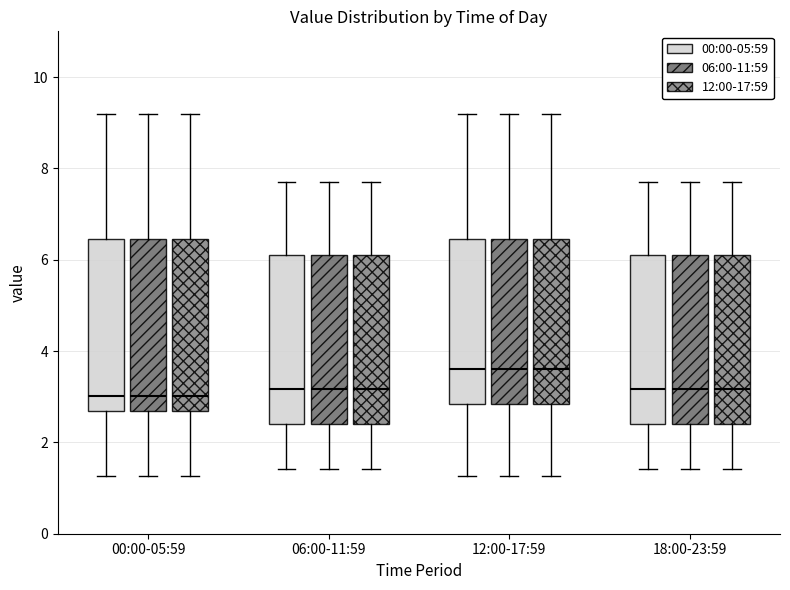

Where does the lower whisker of the box for 18:00-23:59 (00:00-05:59) end on the y-axis? The values are not printed on the chart, so give them approximately, as read against the axis.

1.4